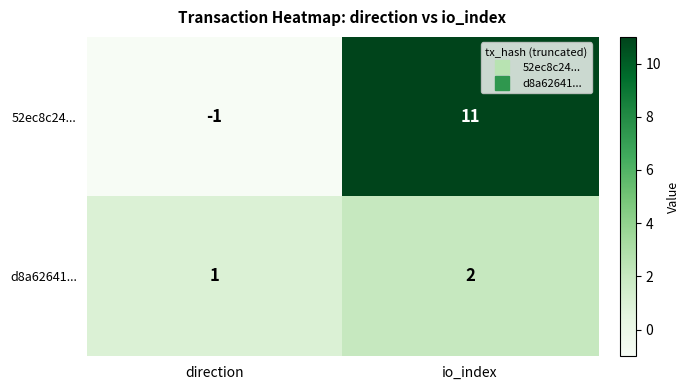

Which label corresponds to the smallest value in the chart?

direction